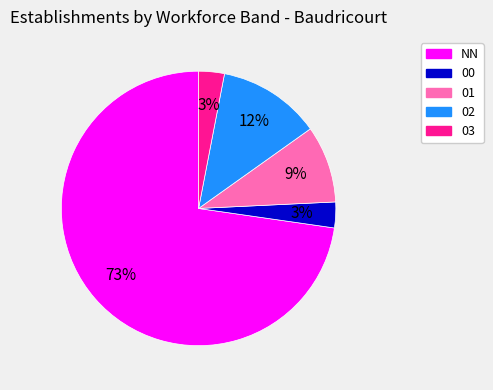

Which category has the biggest portion of the pie?

NN